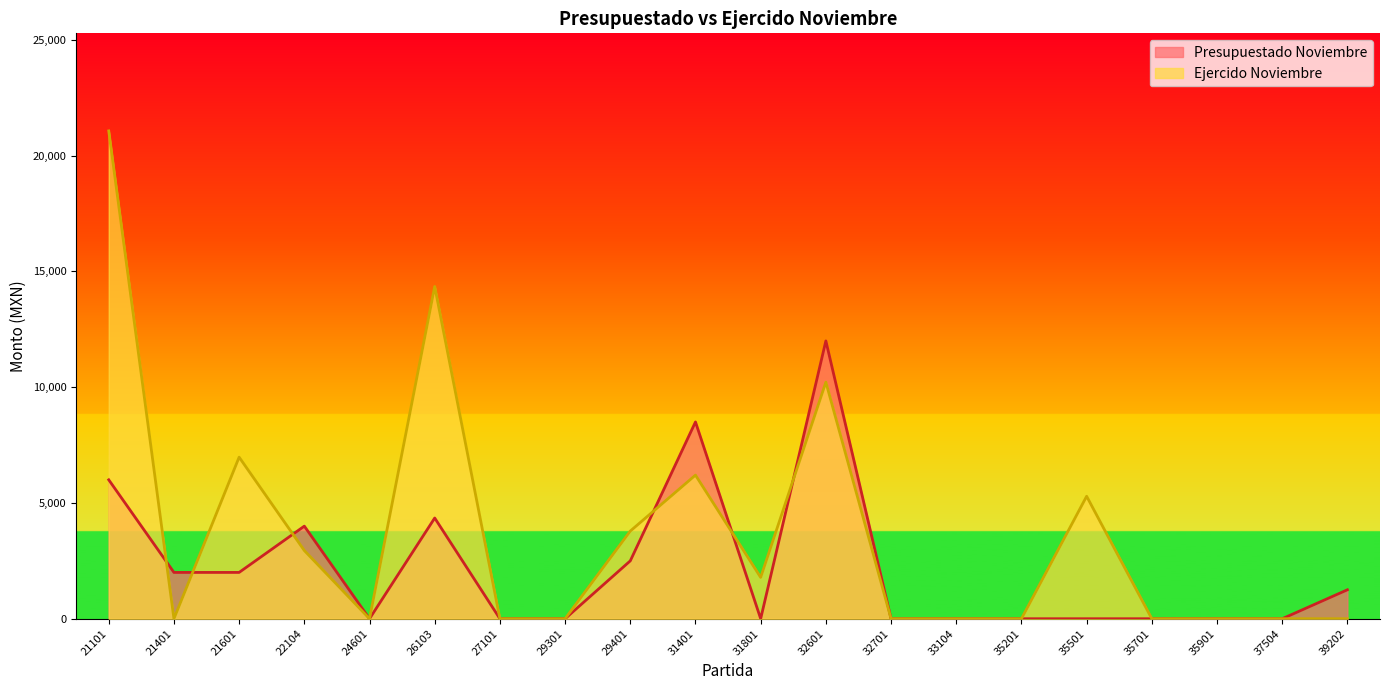

What is the total value across all series at 29401?

6286.9